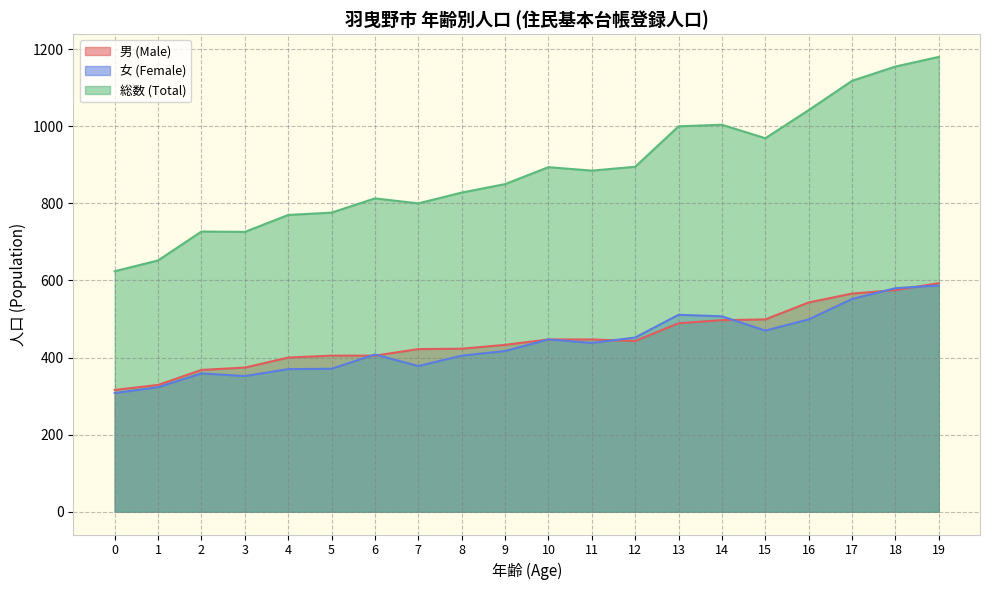

True or false: 総数 (Total) and 男 (Male) intersect in this chart.

False